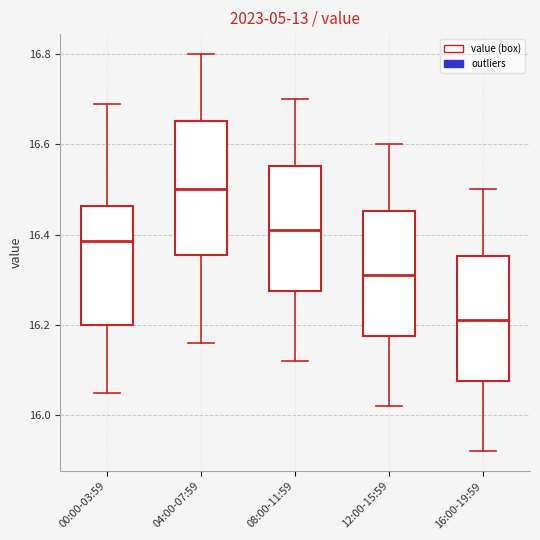

Which box's median line is the lowest?

16:00-19:59